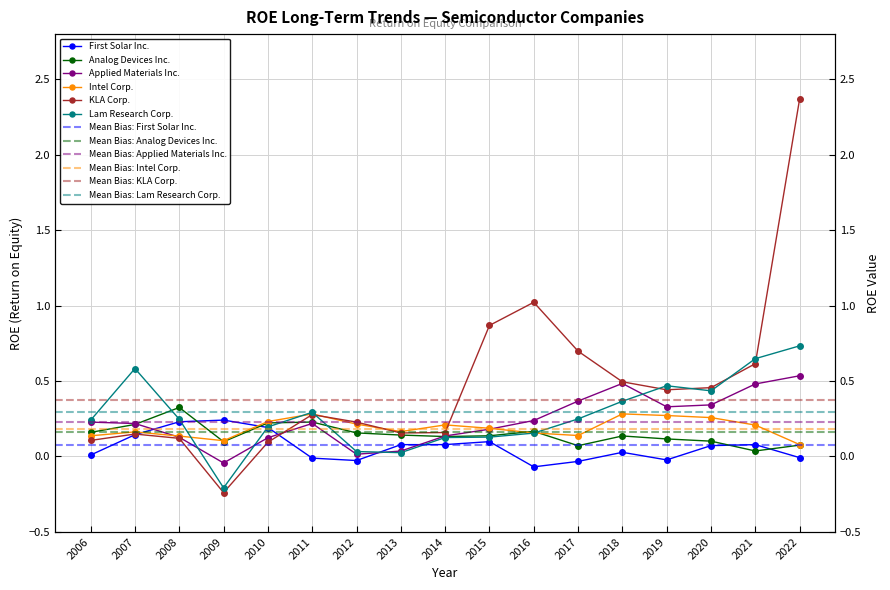

Between 2006 and 2018, which series saw the biggest shift?

KLA Corp.